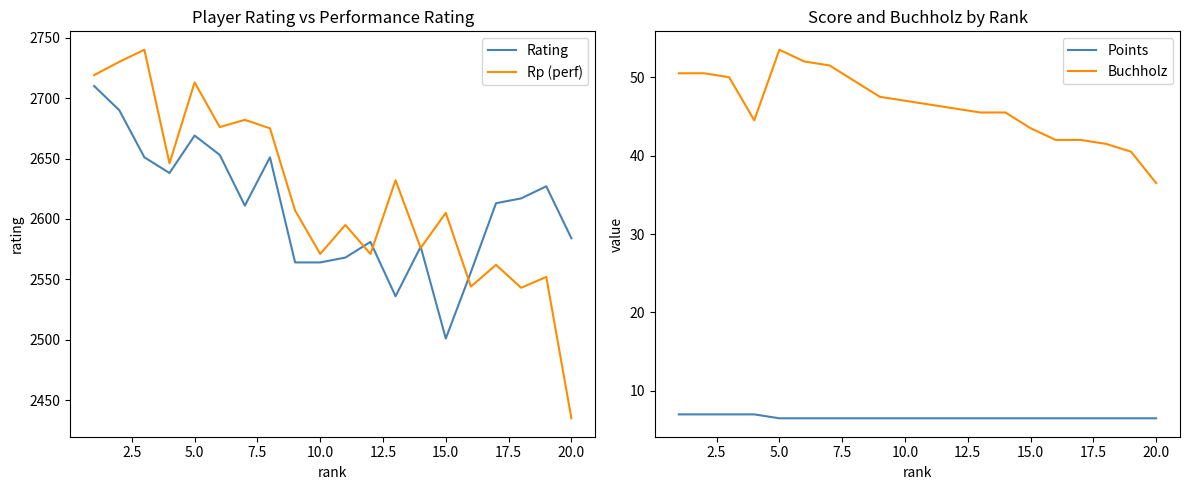

At which label does Rating reach its minimum?

15.0